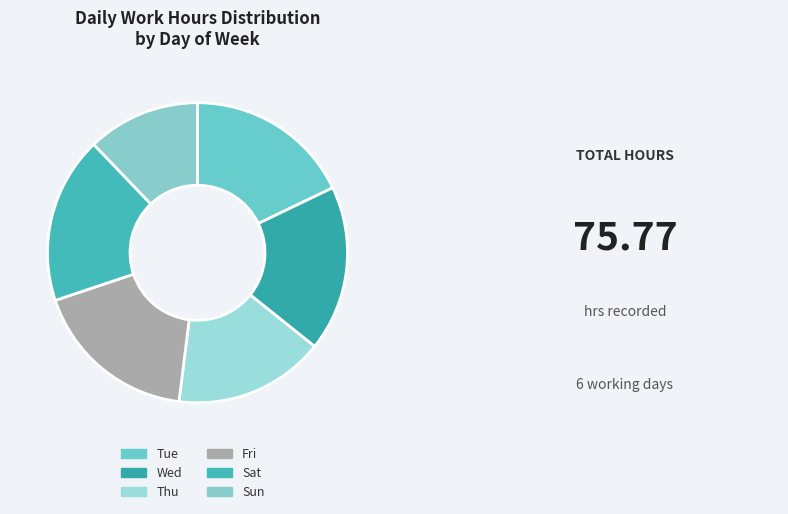

How many segments does this pie chart have?

6